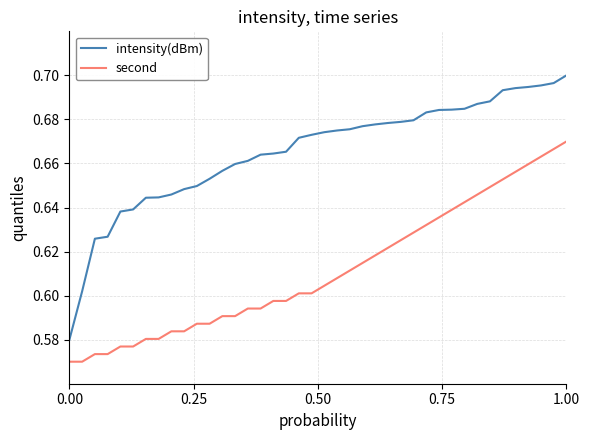

True or false: intensity(dBm) and second intersect in this chart.

False